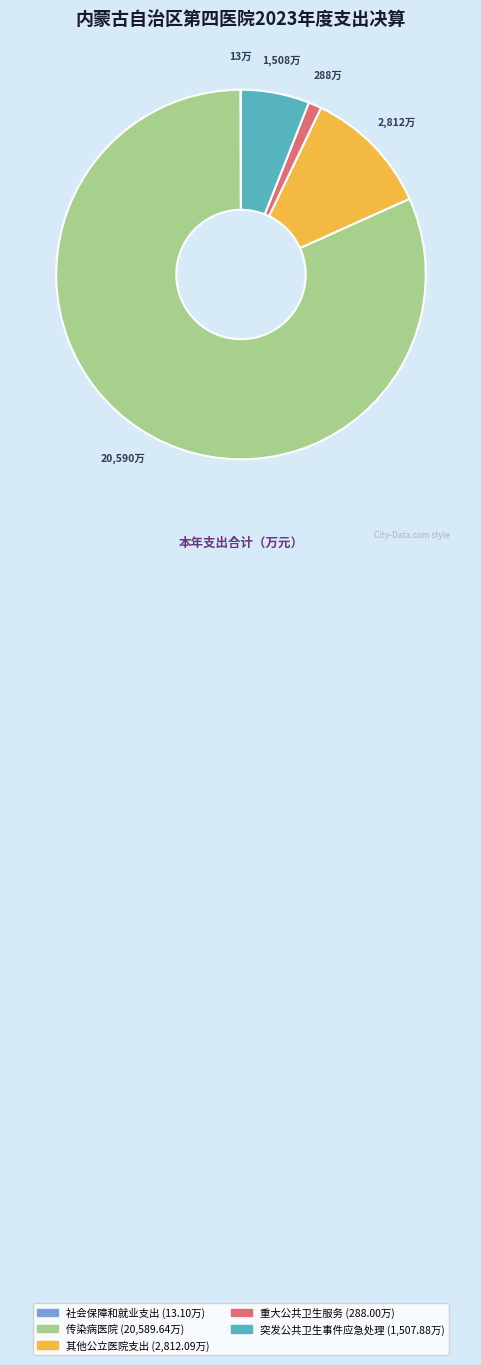

Is the sum of 突发公共卫生事件应急处理 and 其他公立医院支出 greater than half?

No